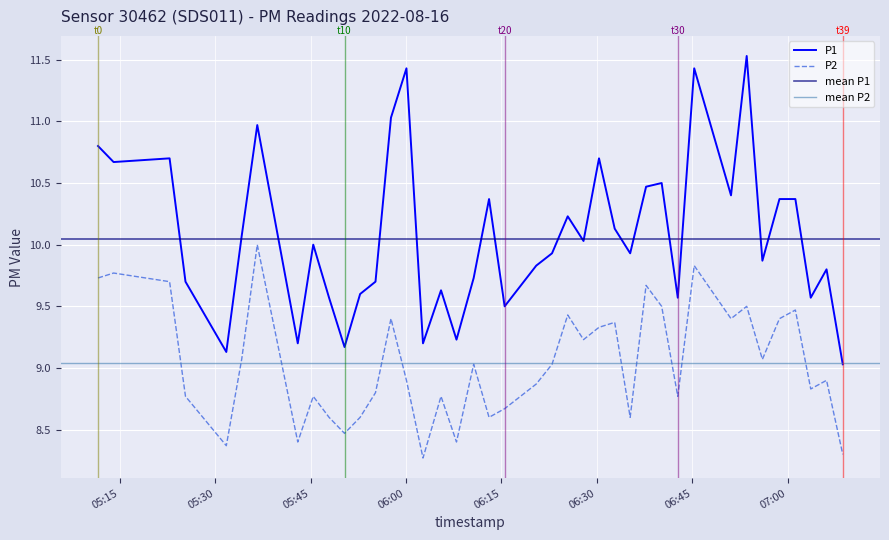

What is the lowest value of the P2 series?

8.3